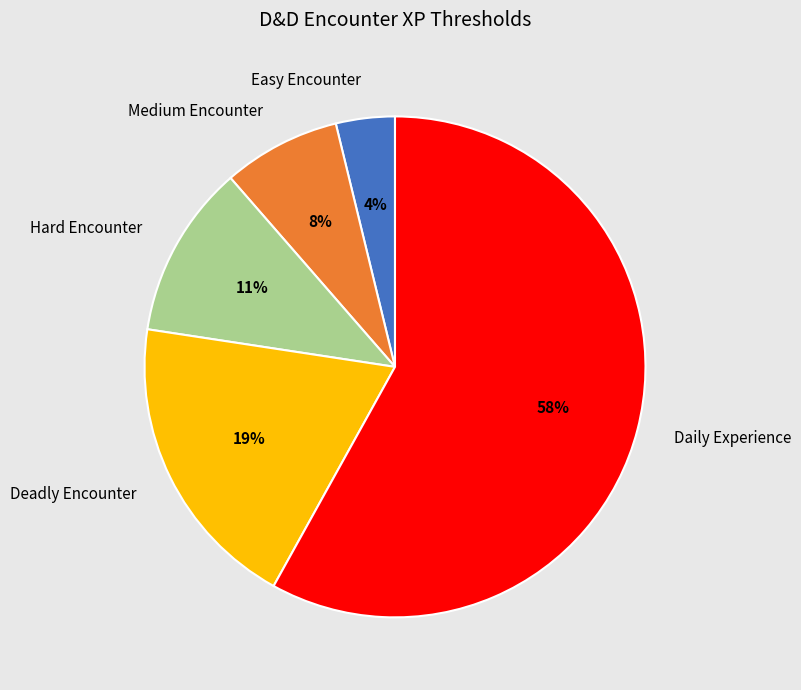

To the nearest percent, what portion does Easy Encounter represent?

4%